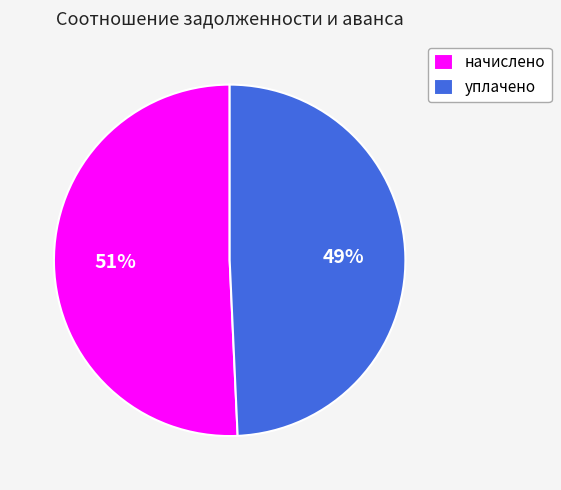

Does any single category account for the majority?

Yes